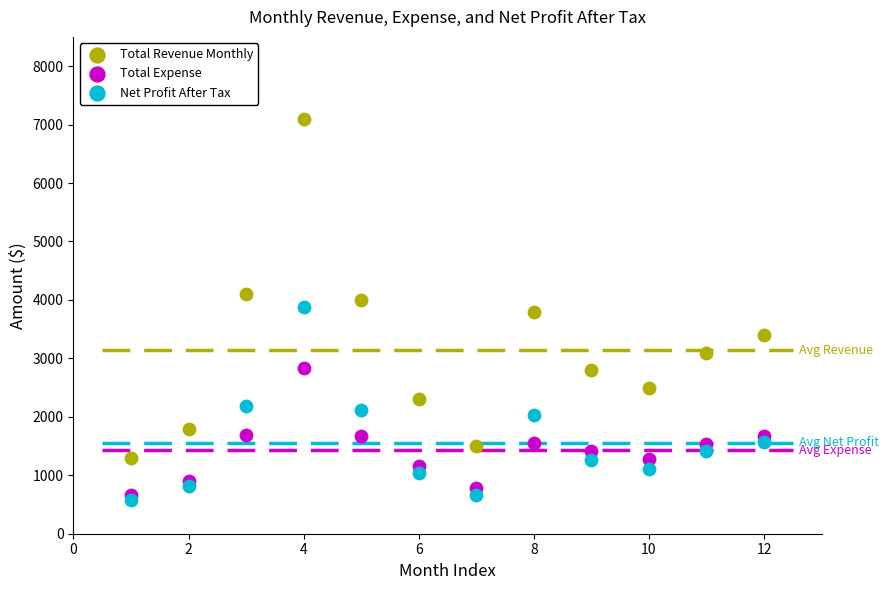

In the Total Revenue Monthly series, what Y value is closest to 4200?

4100.0